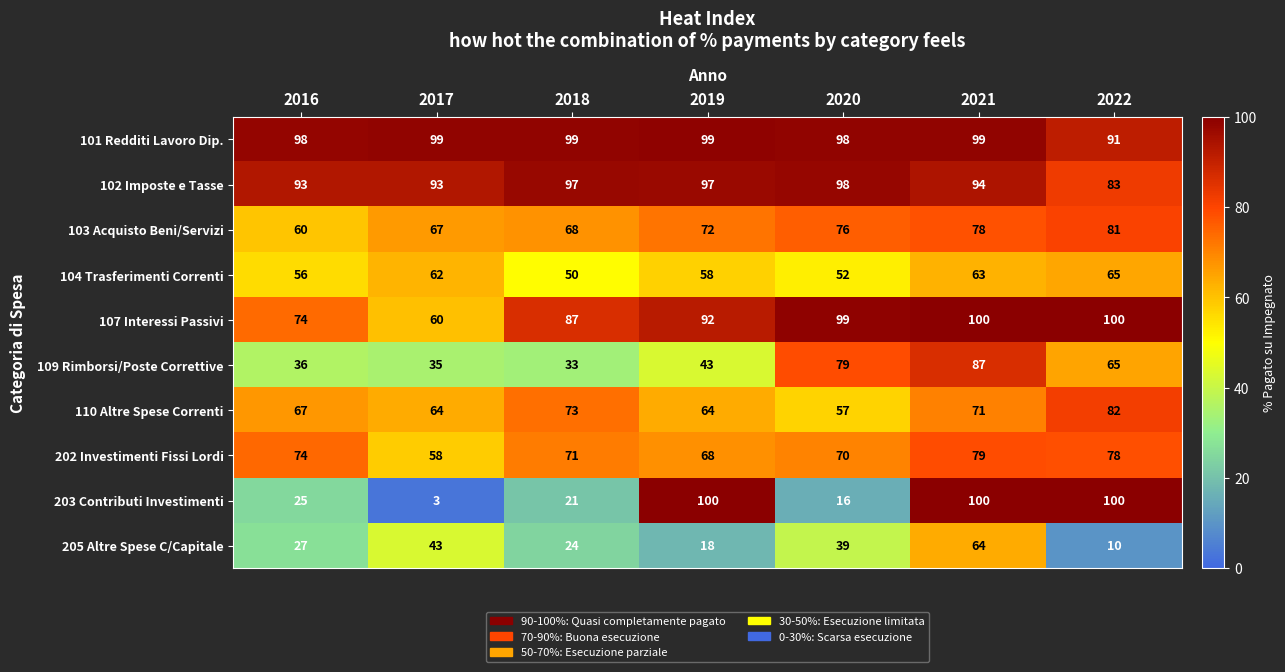

True or false: 109 Rimborsi/Poste Correttive has a value of 142 at 2020.

False